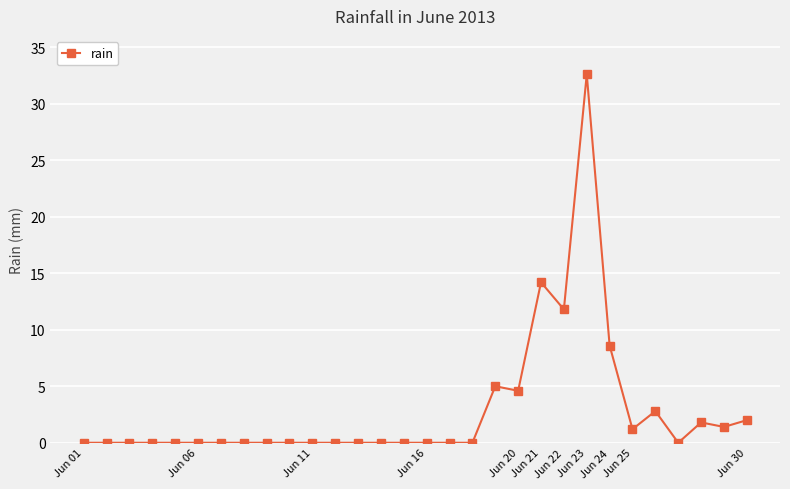

What is the value of the 25th point from the left?

1.2